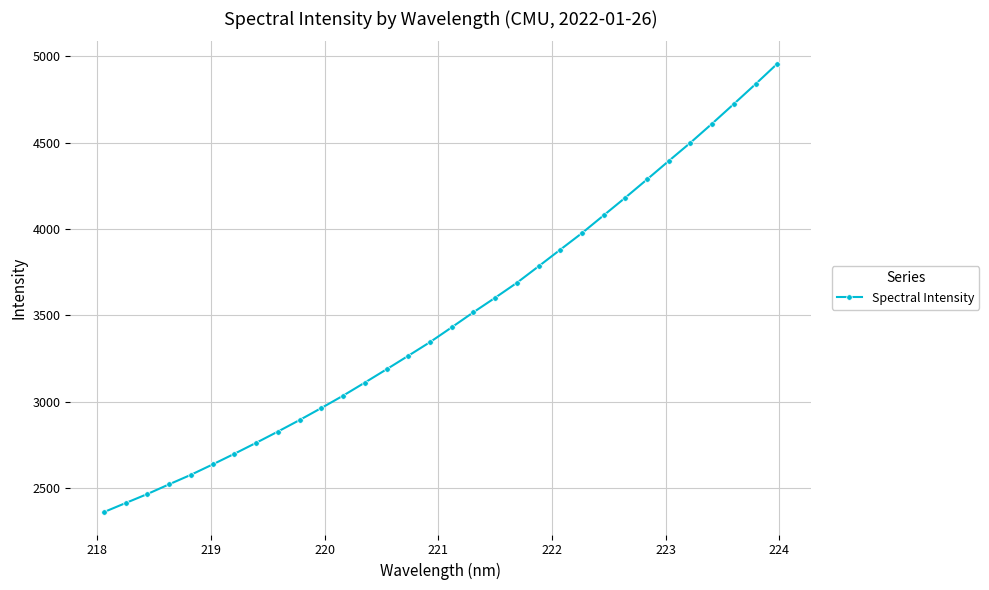

What is the average value?

3484.2